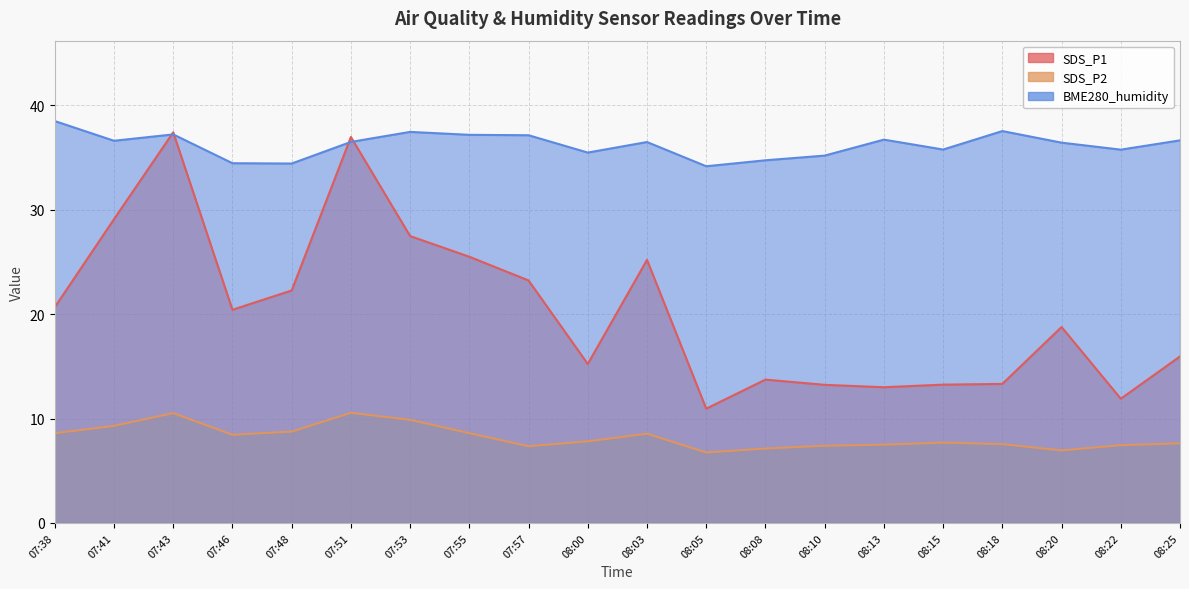

Reading left to right, list all the values displayed in this chart.

SDS_P1: 07:38=20.7	07:41=29.1	07:43=37.4	07:46=20.4	07:48=22.3	07:51=37.0	07:53=27.5	07:55=25.5	07:57=23.2	08:00=15.2	08:03=25.2	08:05=10.9	08:08=13.7	08:10=13.2	08:13=13.0	08:15=13.2	08:18=13.3	08:20=18.8	08:22=11.9	08:25=15.9
SDS_P2: 07:38=8.6	07:41=9.3	07:43=10.5	07:46=8.4	07:48=8.8	07:51=10.6	07:53=9.9	07:55=8.6	07:57=7.3	08:00=7.8	08:03=8.6	08:05=6.8	08:08=7.1	08:10=7.4	08:13=7.5	08:15=7.7	08:18=7.5	08:20=7.0	08:22=7.5	08:25=7.6
BME280_humidity: 07:38=38.5	07:41=36.6	07:43=37.2	07:46=34.5	07:48=34.4	07:51=36.5	07:53=37.5	07:55=37.2	07:57=37.1	08:00=35.5	08:03=36.5	08:05=34.2	08:08=34.7	08:10=35.2	08:13=36.7	08:15=35.8	08:18=37.5	08:20=36.4	08:22=35.8	08:25=36.6